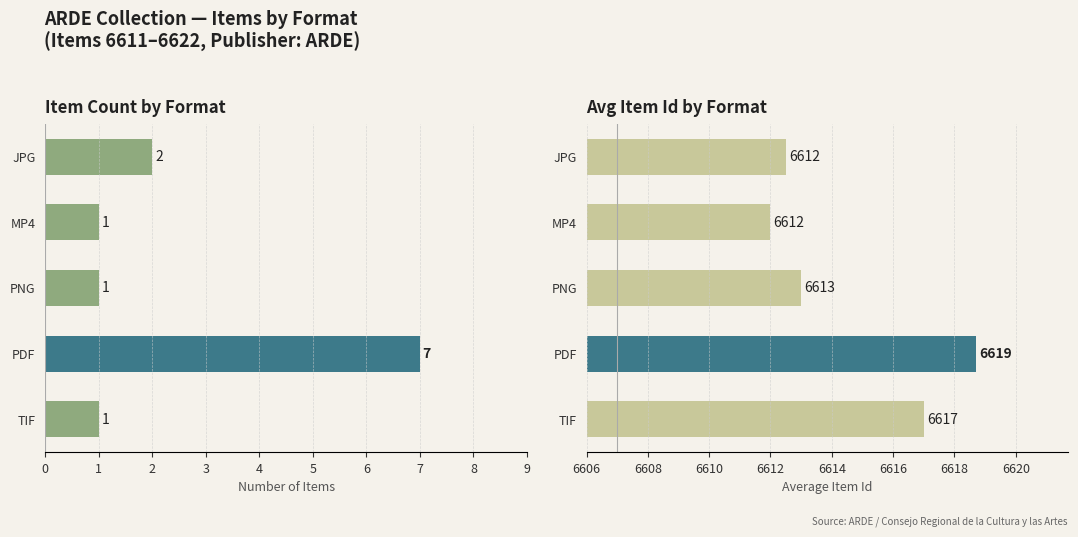

What is the difference between the maximum and minimum values in the Avg Item Id series?

6.7